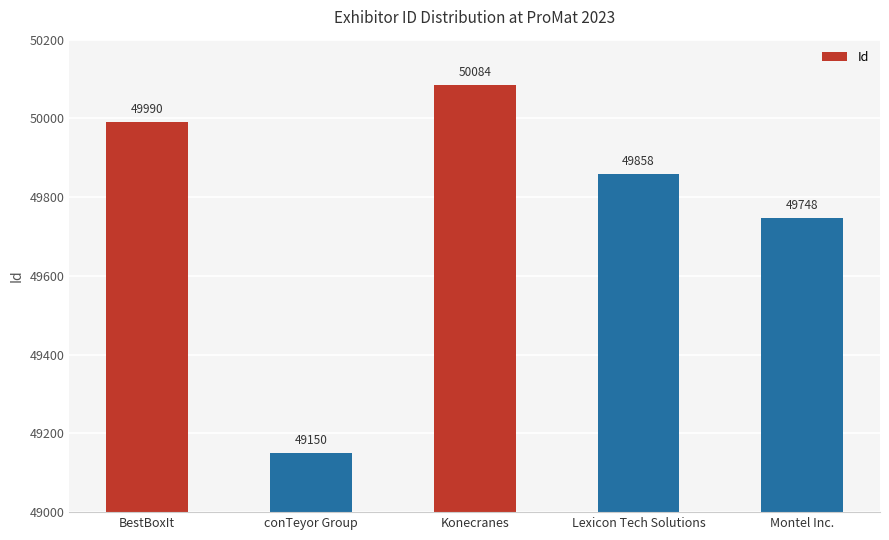

What is the ratio of the value at Konecranes to the value at BestBoxIt?

1.0